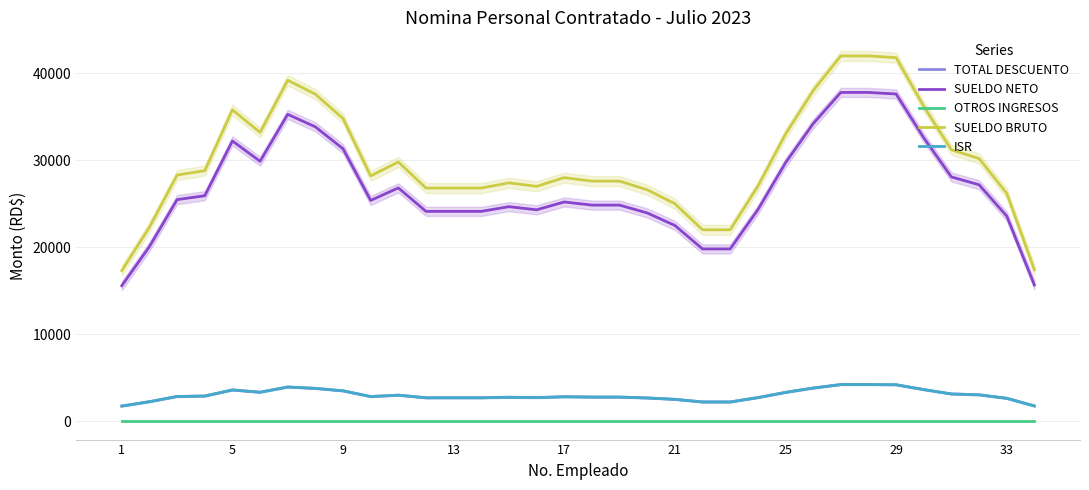

Which category has the highest value in the TOTAL DESCUENTO series?

26